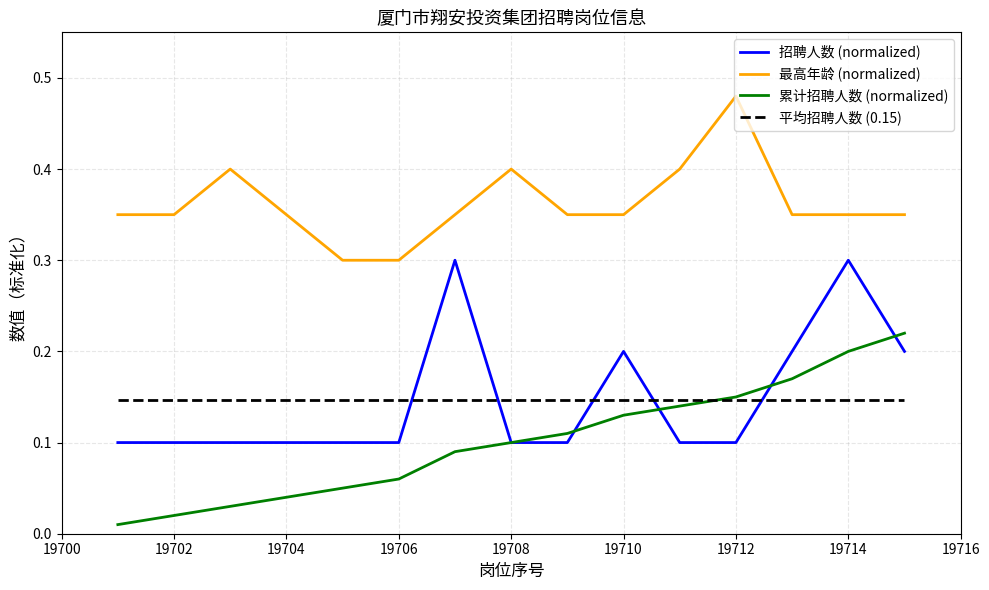

Which series has the largest total across all categories?

最高年龄 (normalized)